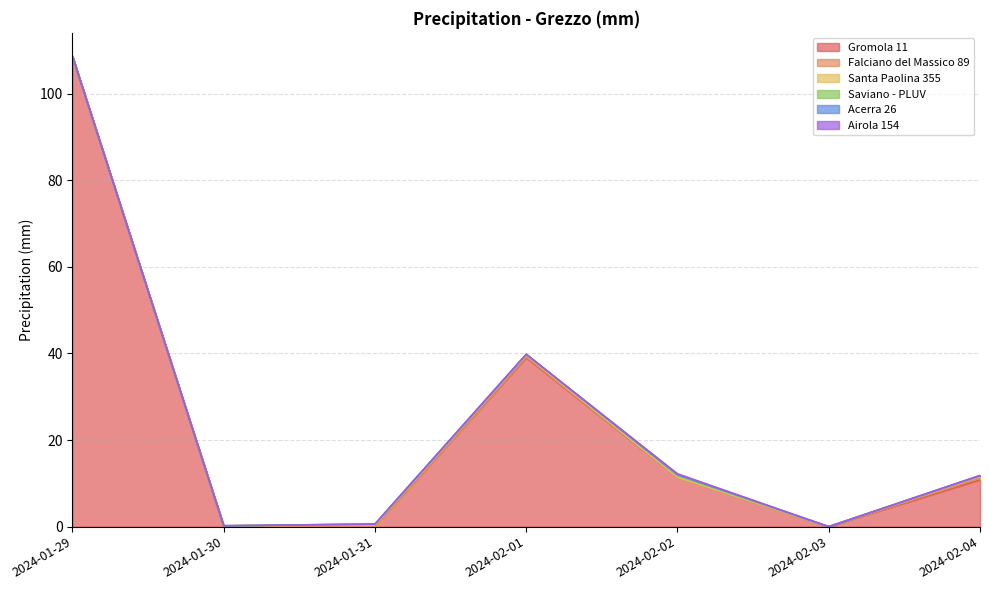

Which series has the widest spread of values?

Gromola 11